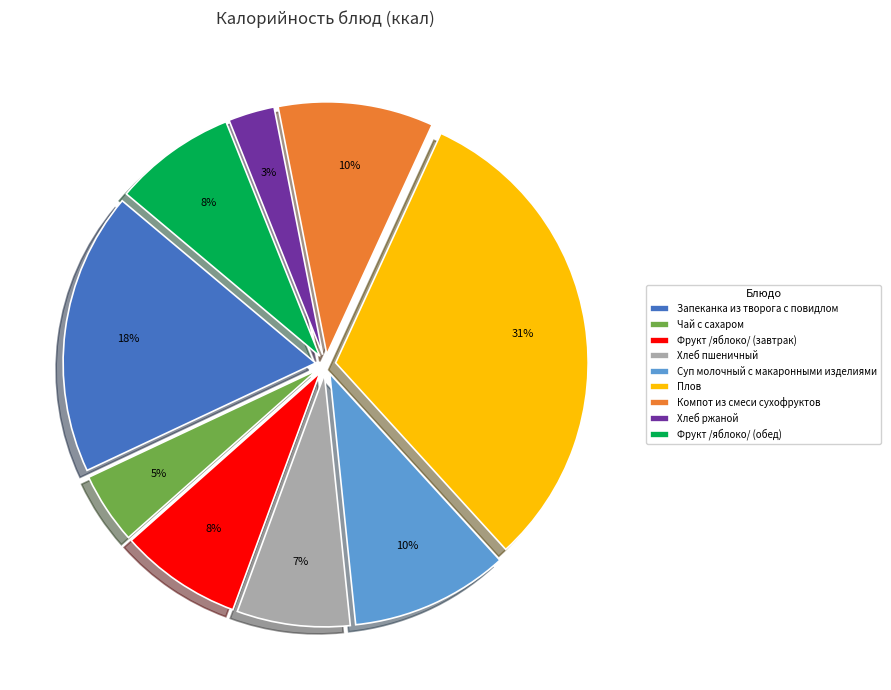

To the nearest percent, what is the combined percentage of Фрукт /яблоко/ (завтрак) and Суп молочный с макаронными изделиями?

18%